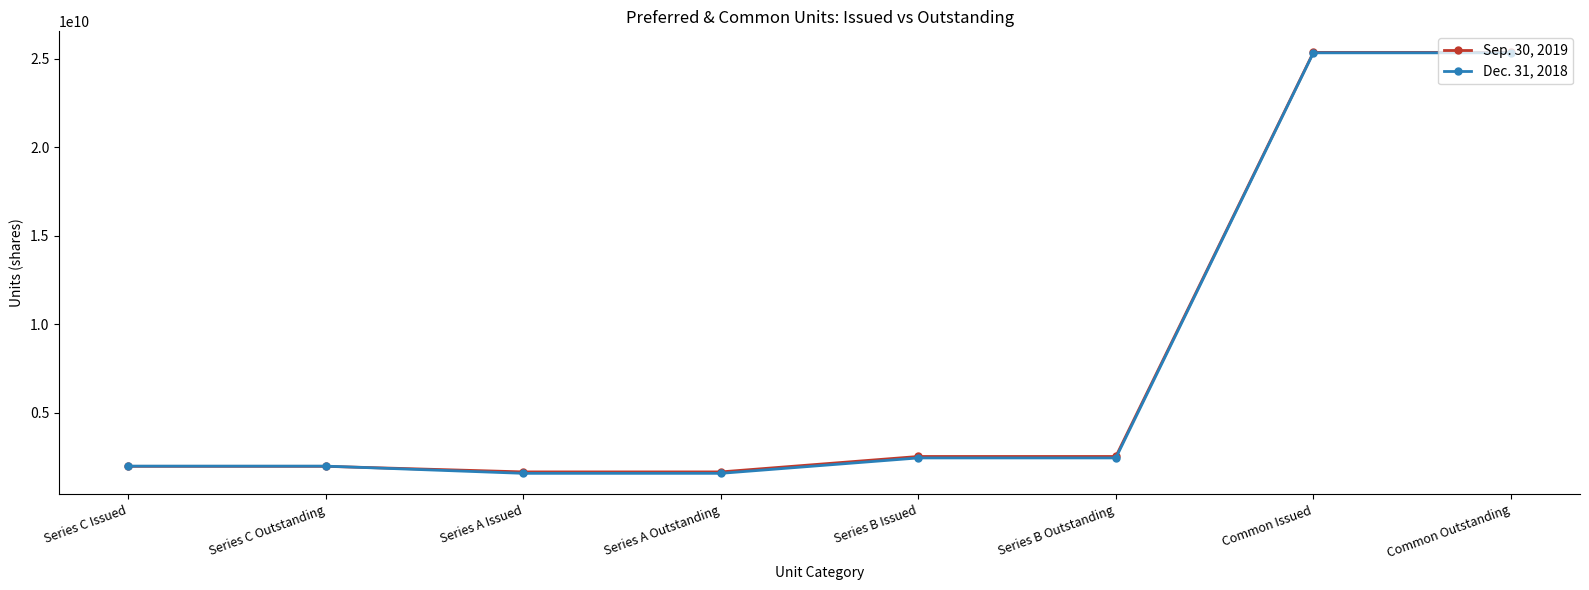

At Series C Issued, list the series in order from smallest to largest.

Sep. 30, 2019, Dec. 31, 2018